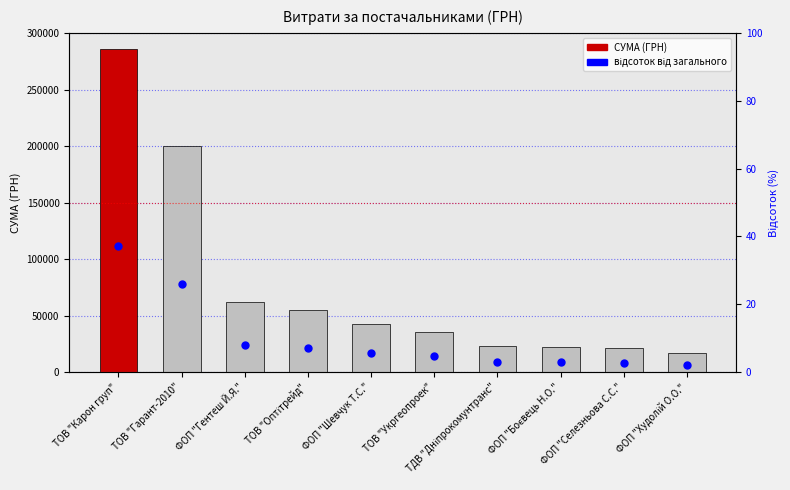

At which category is the sum across all series the highest?

ТОВ "Карон груп"